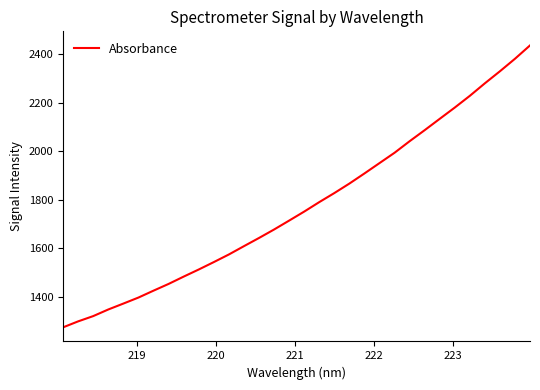

What is the difference between the maximum and minimum values?

1159.9